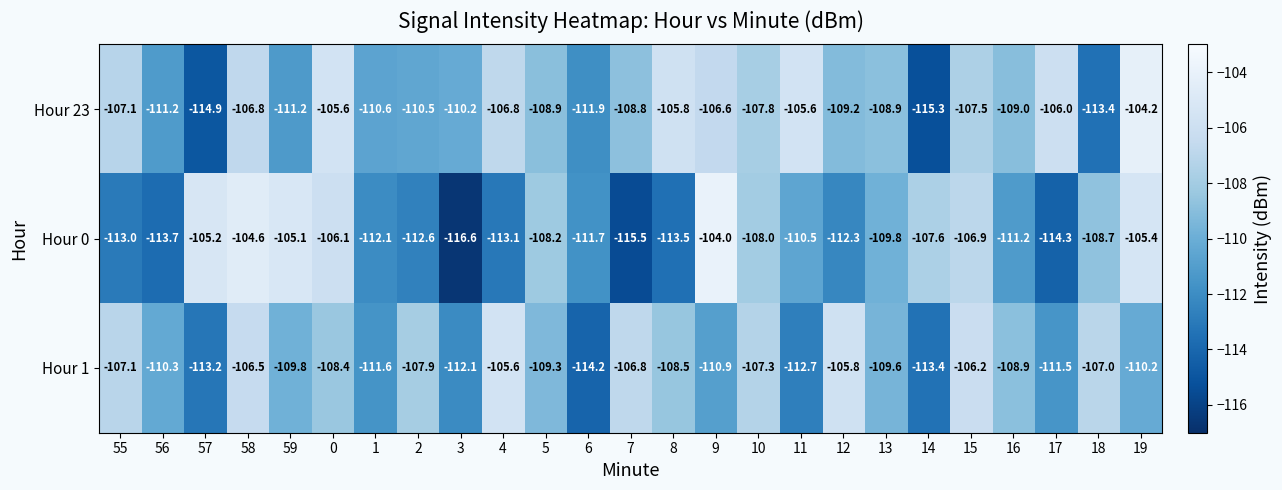

At how many categories does at least one series exceed -109?

21